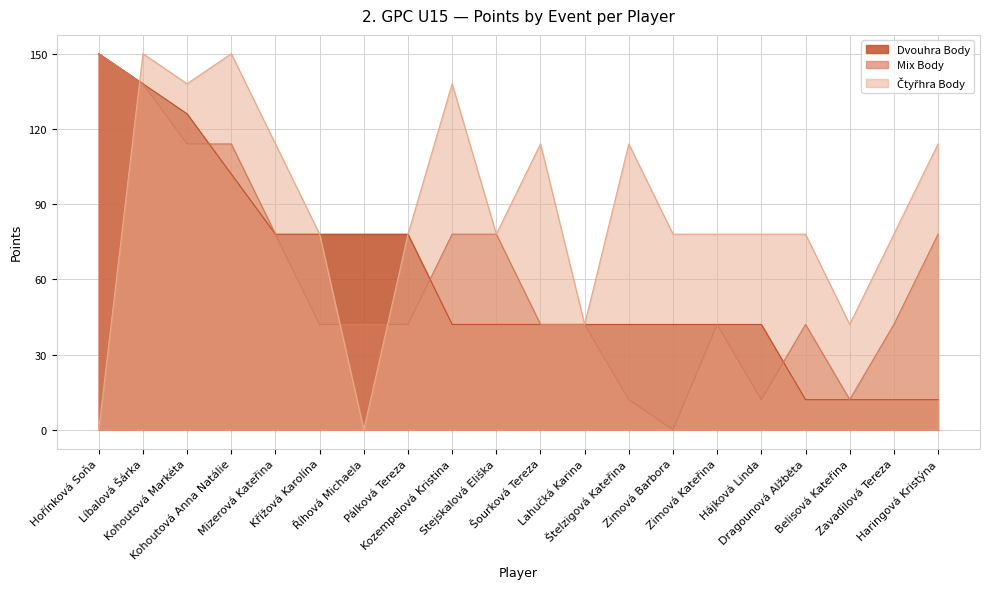

At which category does Čtyřhra Body reach its first local peak?

Líbalová Šárka